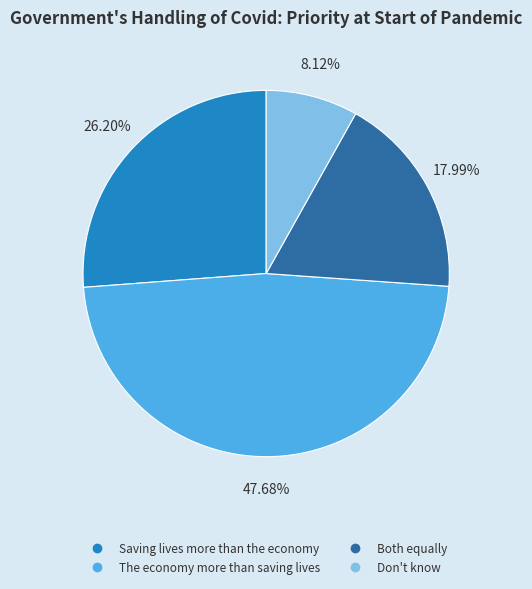

What is the largest slice in the pie chart?

The economy more than saving lives